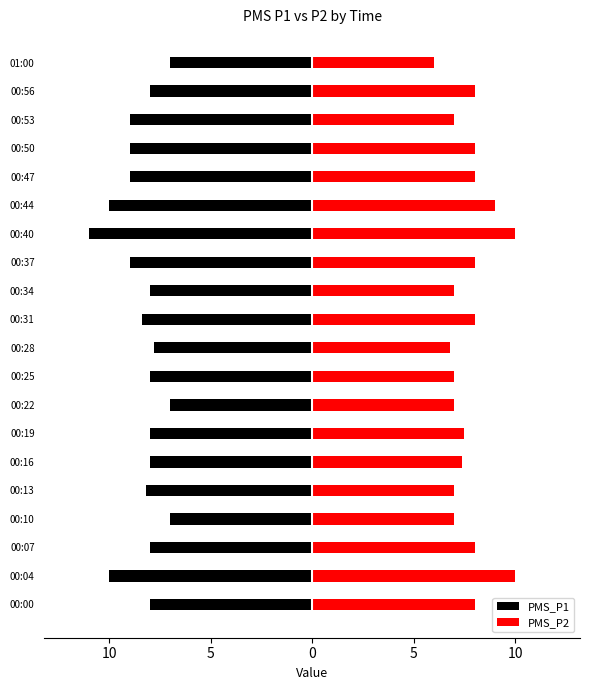

How many data points in PMS_P1 are above -8?

4